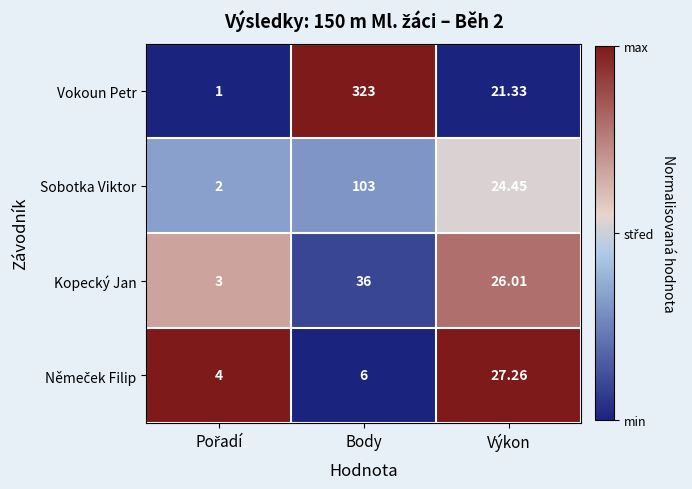

Which category has the highest value across all series?

Body